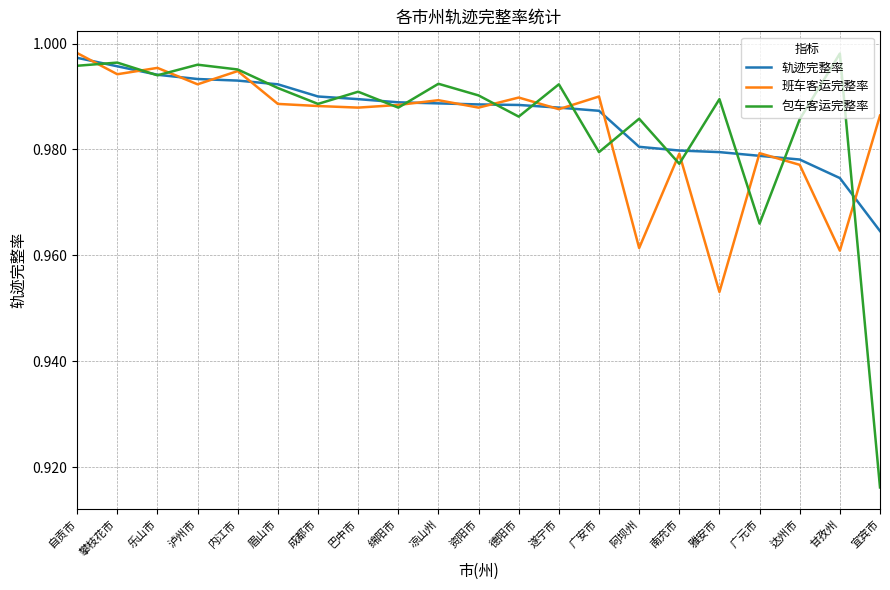

What position from the left is 自贡市?

1